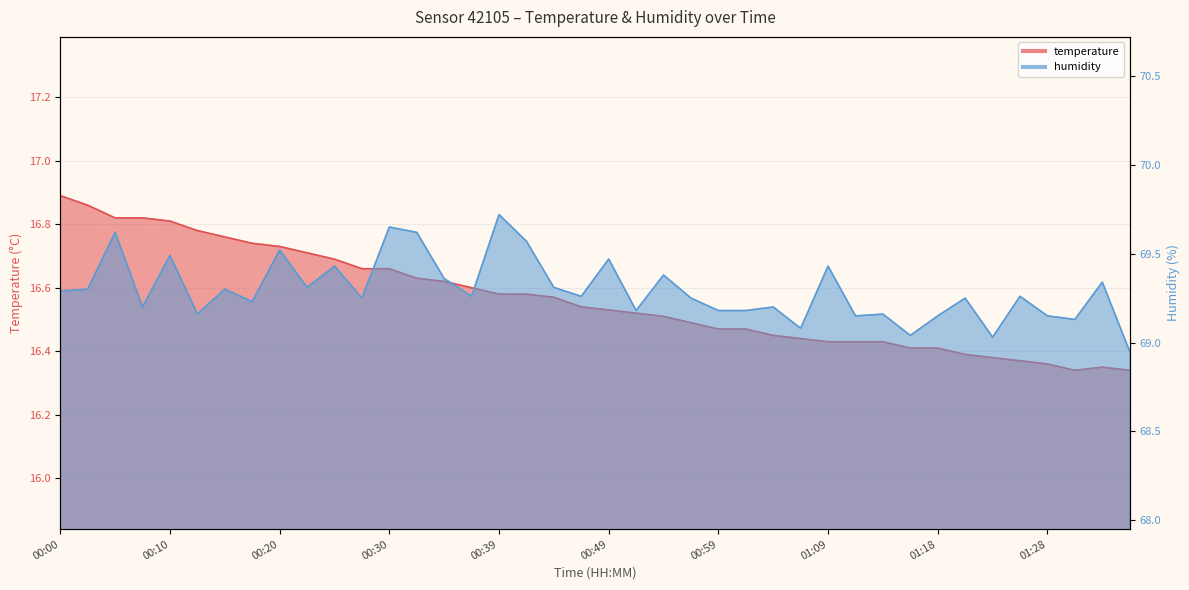

Which series has the largest range (max minus min)?

humidity